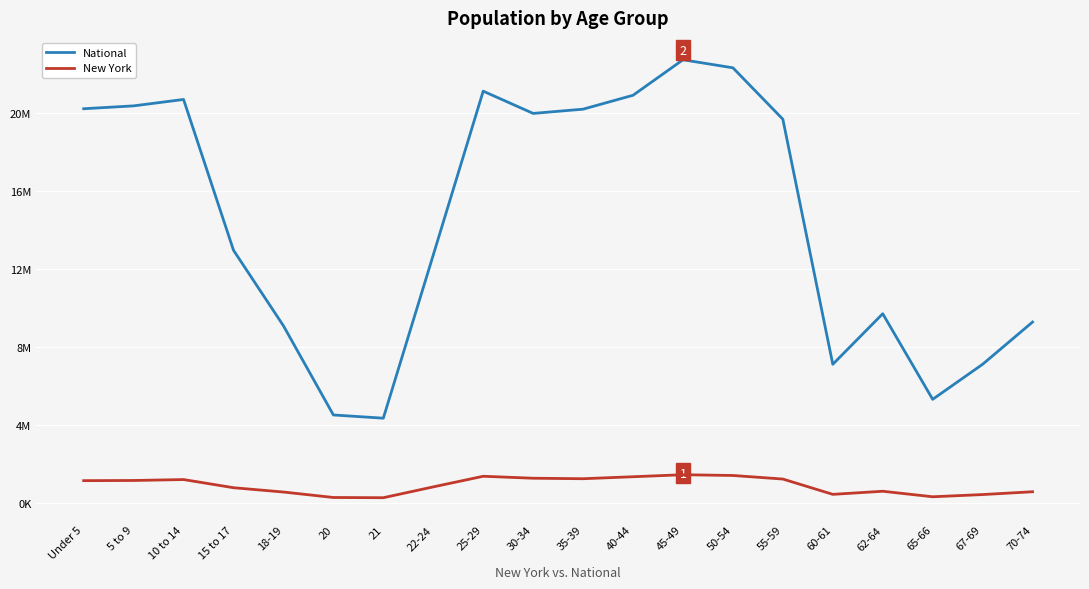

What is the difference between the second highest and minimum values in the National series?

17943831